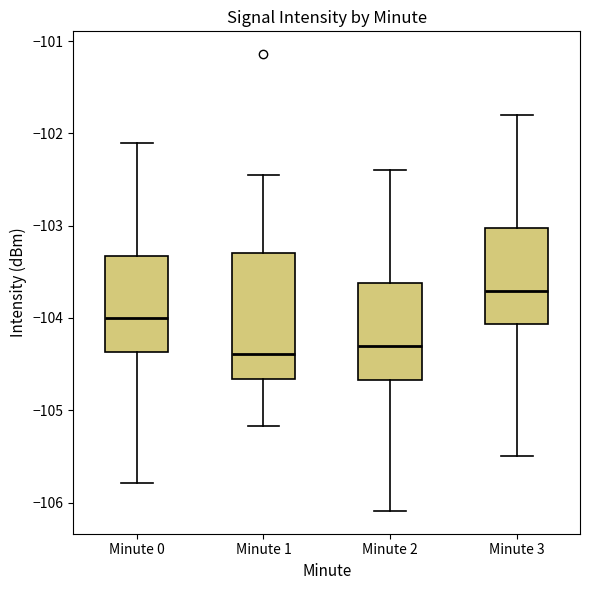

Reading left to right, read every box against the y-axis: the position of its median line, the range the box covers, and the ends of its whiskers. The values are not printed on the chart, so give them approximately, as read against the axis.

Minute 0: median -104.0, box -104.4 to -103.3, whiskers -105.8 to -102.1
Minute 1: median -104.4, box -104.7 to -103.3, whiskers -105.2 to -102.4
Minute 2: median -104.3, box -104.7 to -103.6, whiskers -106.1 to -102.4
Minute 3: median -103.7, box -104.1 to -103.0, whiskers -105.5 to -101.8